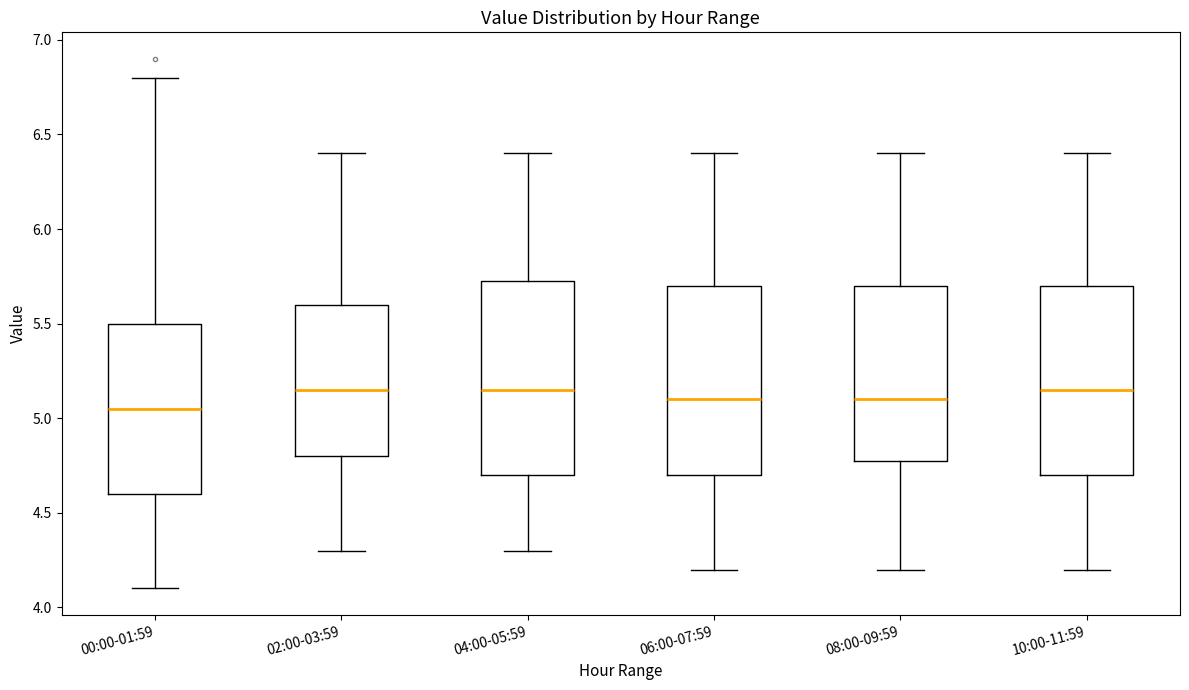

Reading left to right, read every box against the y-axis: the position of its median line, the range the box covers, and the ends of its whiskers. The values are not printed on the chart, so give them approximately, as read against the axis.

00:00-01:59: median 5.05, box 4.60 to 5.50, whiskers 4.10 to 6.80
02:00-03:59: median 5.15, box 4.80 to 5.60, whiskers 4.30 to 6.40
04:00-05:59: median 5.15, box 4.70 to 5.75, whiskers 4.30 to 6.40
06:00-07:59: median 5.10, box 4.70 to 5.70, whiskers 4.20 to 6.40
08:00-09:59: median 5.10, box 4.80 to 5.70, whiskers 4.20 to 6.40
10:00-11:59: median 5.15, box 4.70 to 5.70, whiskers 4.20 to 6.40